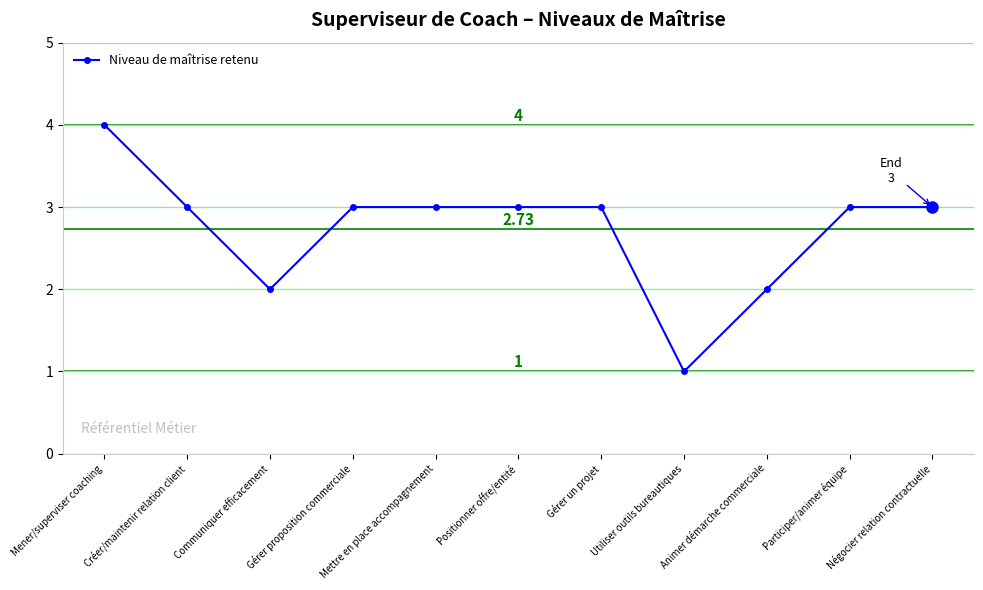

What is the difference between the maximum and second lowest values?

2